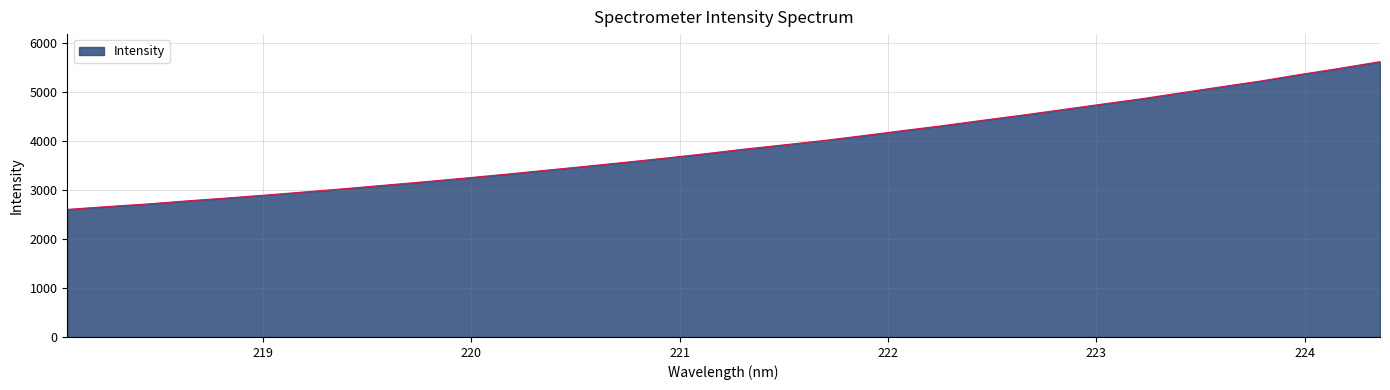

What is the minimum value shown in the chart?

2601.5